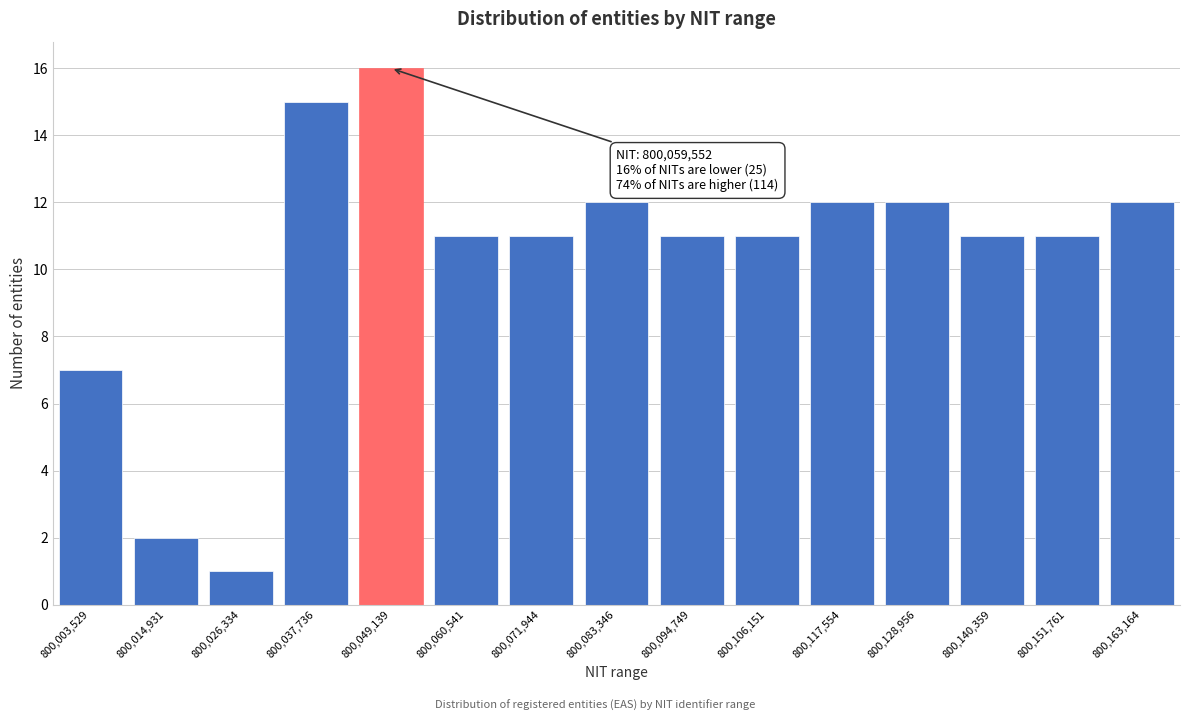

Reading left to right, extract all data points from this chart.

800,003,529=7	800,014,931=2	800,026,334=1	800,037,736=15	800,049,139=16	800,060,541=11	800,071,944=11	800,083,346=12	800,094,749=11	800,106,151=11	800,117,554=12	800,128,956=12	800,140,359=11	800,151,761=11	800,163,164=12